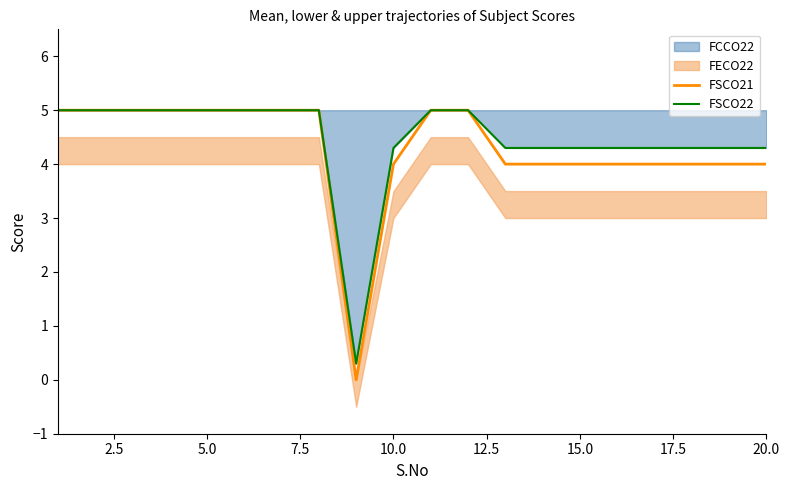

The value of FSCO22 at 15.0 is 1.5. True or false?

False